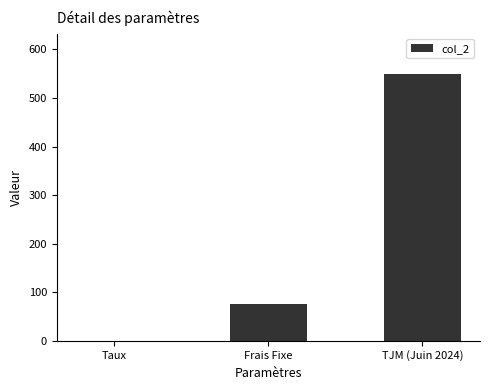

Approximately how many times larger is the value at TJM (Juin 2024) compared to Frais Fixe?

7.3